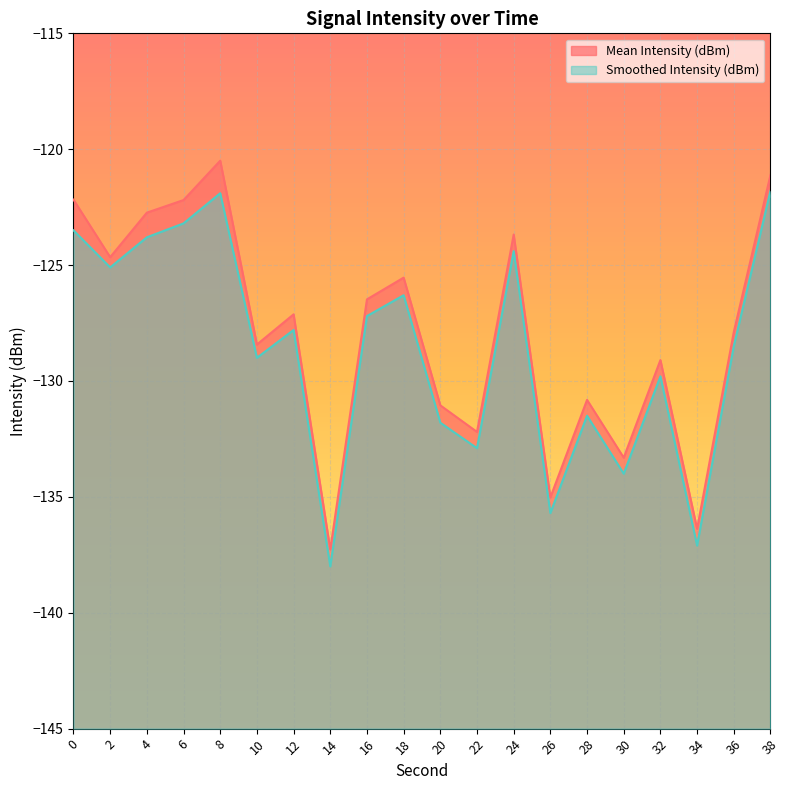

True or false: Mean Intensity (dBm) and Smoothed Intensity (dBm) cross at least once.

False